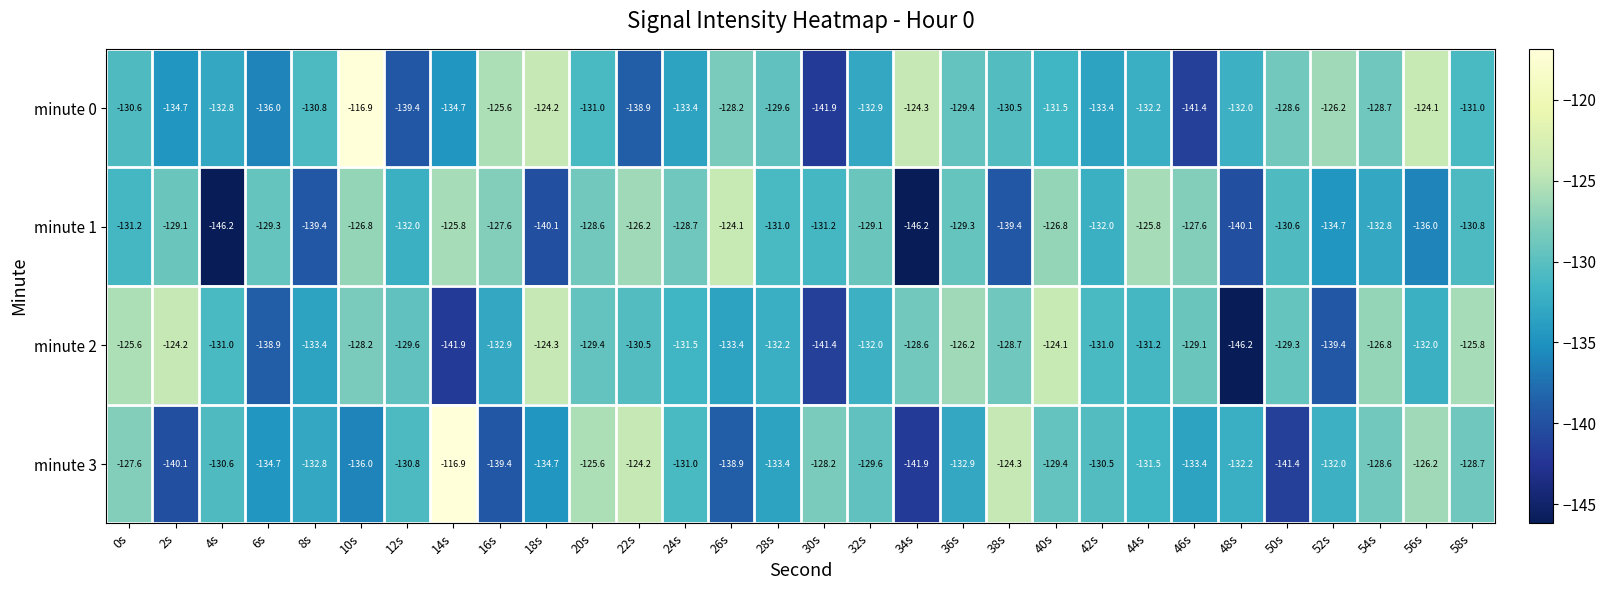

What is the highest value of the minute 3 series?

-116.9